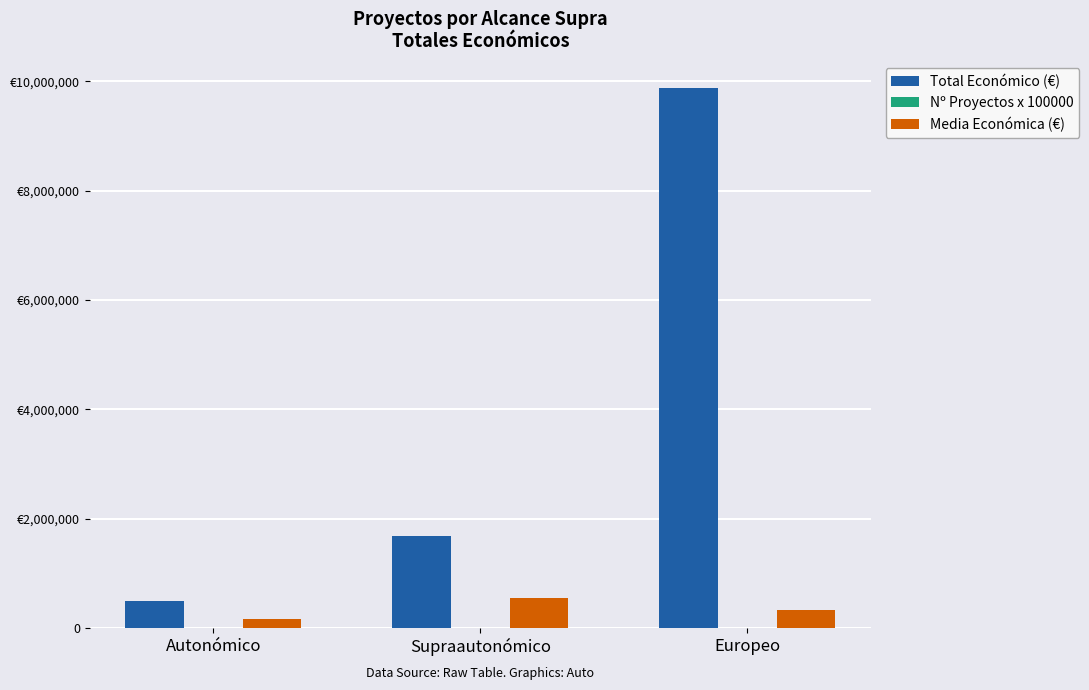

What is the difference between the maximum and minimum values in the Nº Proyectos x 100000 series?

27